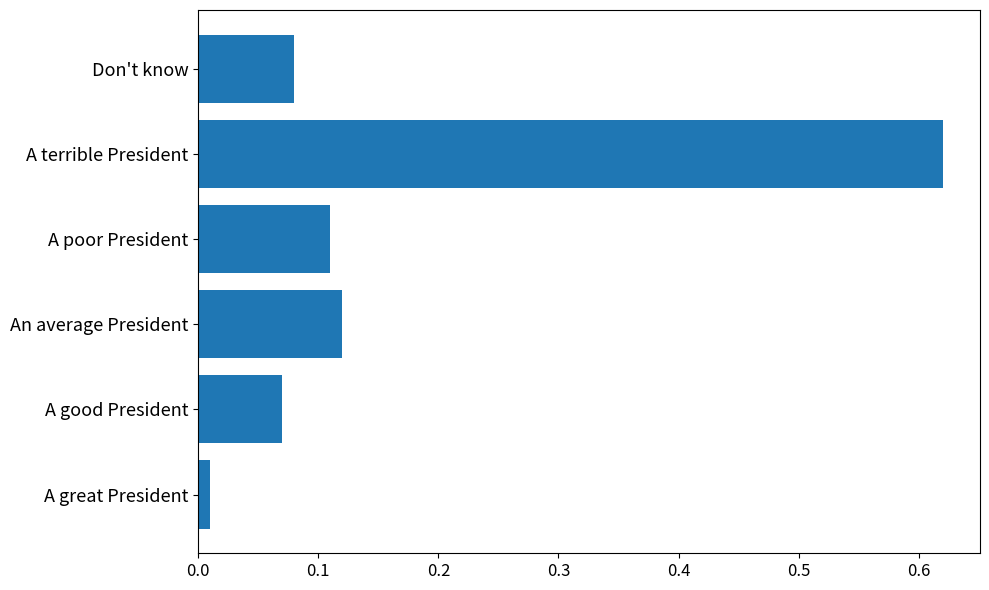

Which label corresponds to the largest value in the chart?

A terrible President